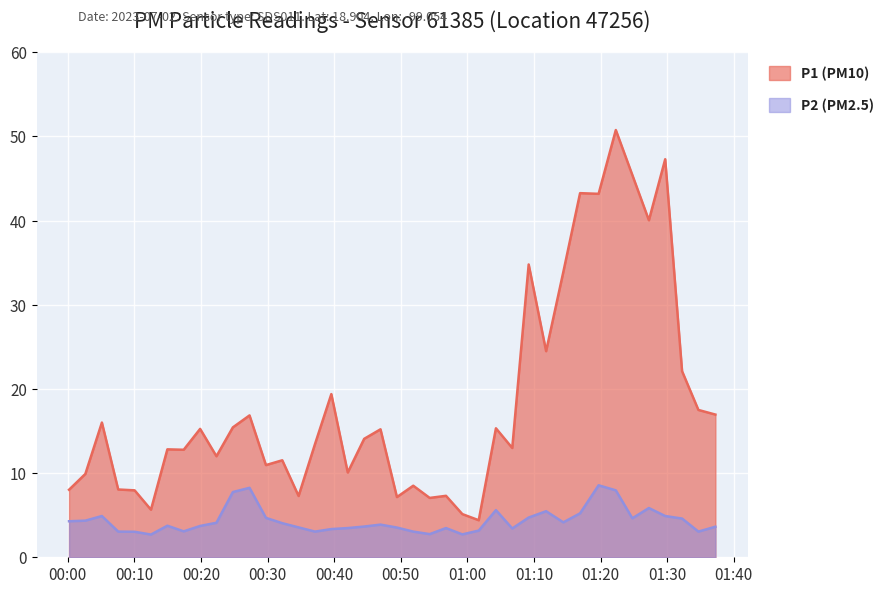

Reading right to left, extract all data points from this chart.

P1: 16.9	17.5	22.1	47.3	40.0	45.4	50.8	43.2	43.2	33.9	24.5	34.8	13.0	15.3	4.4	5.1	7.3	7.0	8.5	7.2	15.2	14.1	10.1	19.4	13.4	7.3	11.5	10.9	16.9	15.4	12.0	15.2	12.8	12.8	5.7	8.0	8.1	16.0	9.9	8.0
P2: 3.6	3.0	4.6	4.9	5.8	4.6	8.0	8.6	5.2	4.2	5.5	4.7	3.4	5.6	3.2	2.7	3.5	2.8	3.0	3.5	3.9	3.6	3.5	3.4	3.0	3.5	4.0	4.7	8.2	7.8	4.1	3.7	3.1	3.8	2.7	3.0	3.0	4.9	4.3	4.3